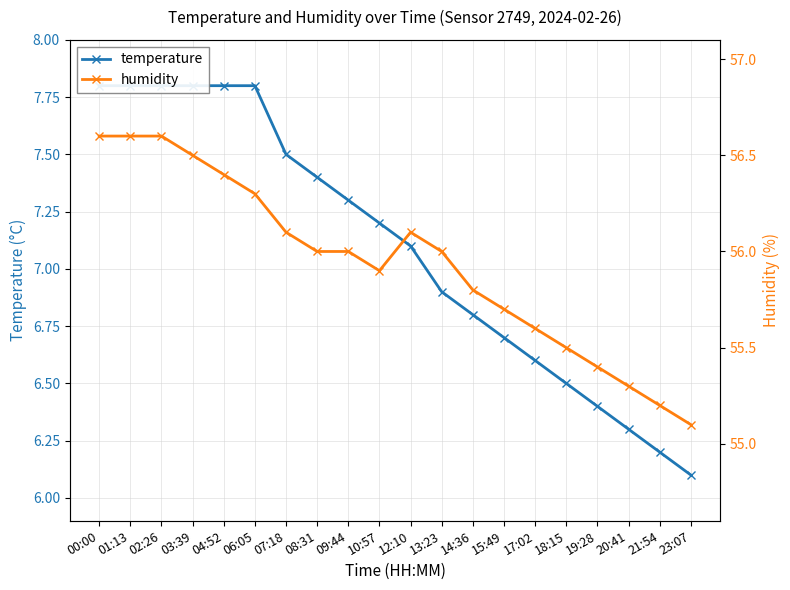

The humidity series shows 15.2 at 06:05. True or false?

False